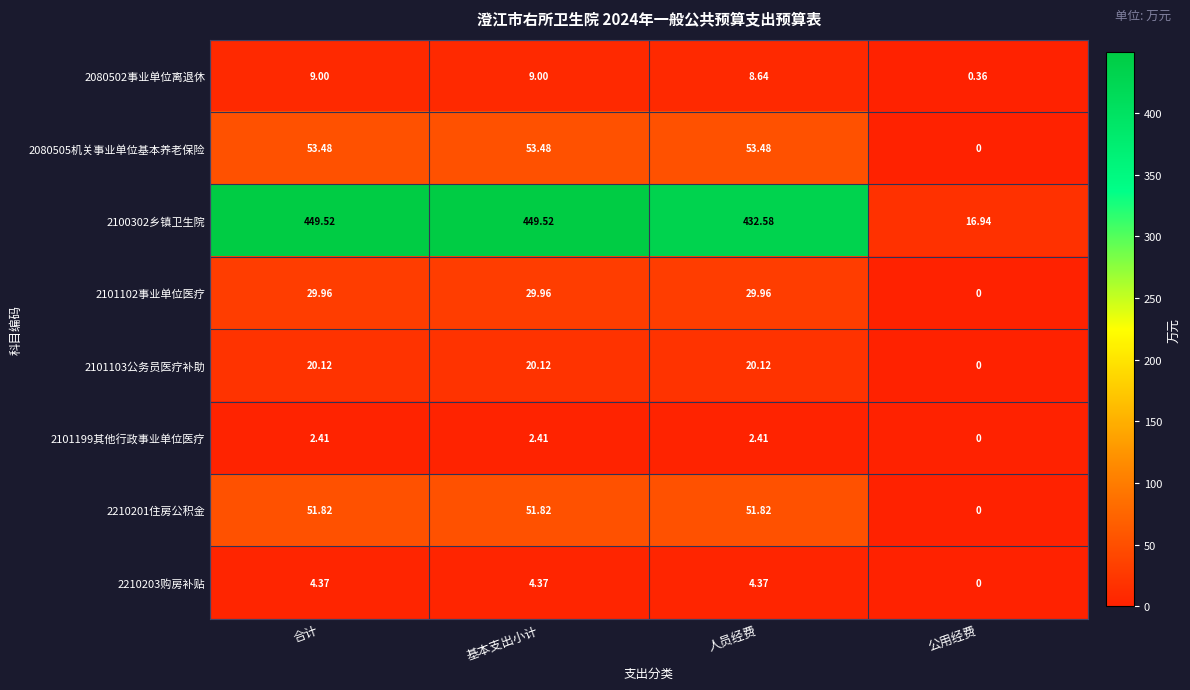

Which category has the lowest value across all series?

公用经费